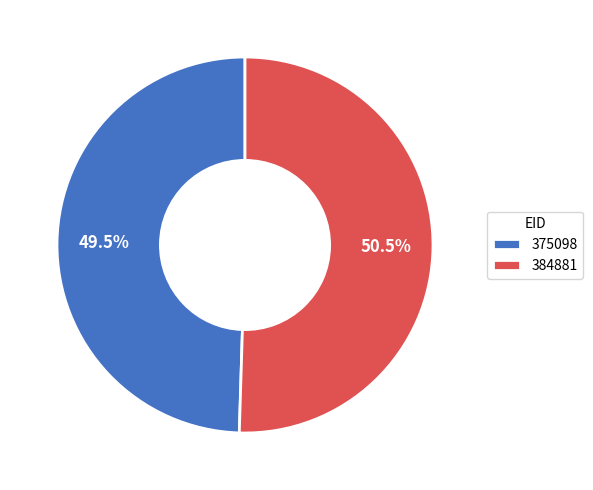

Is there any slice that represents more than half of the pie?

Yes